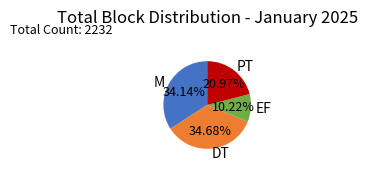

How much of the chart is everything except M?

65.9%